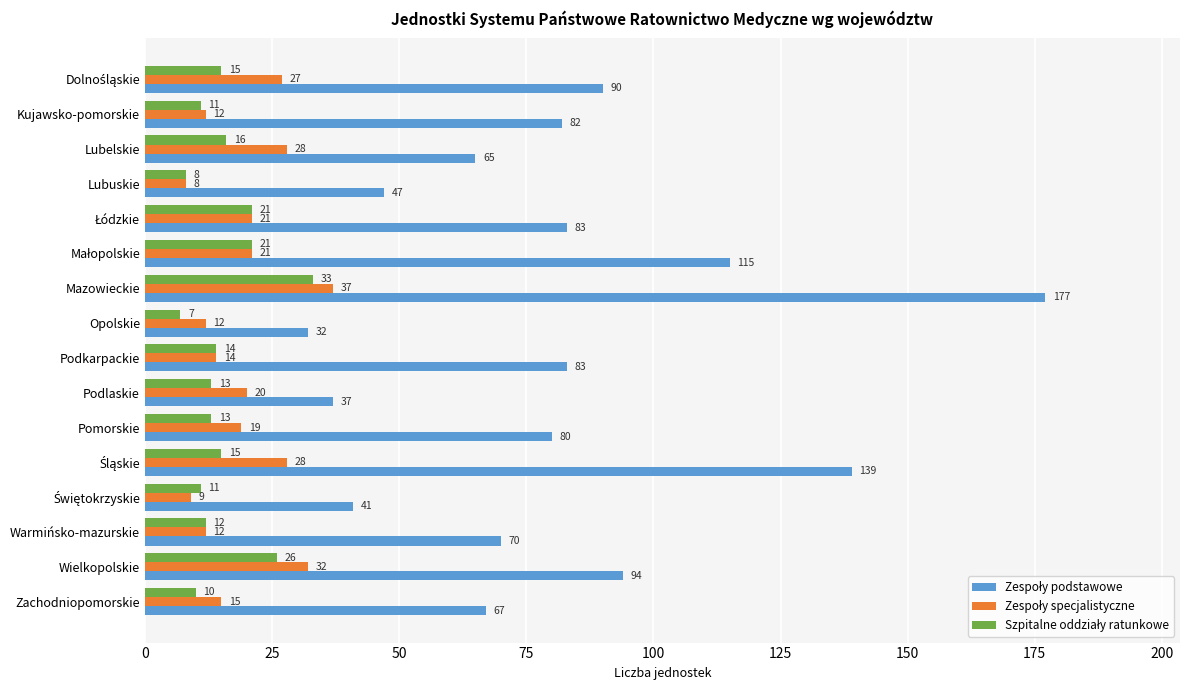

Which category has the highest value across all series?

Mazowieckie